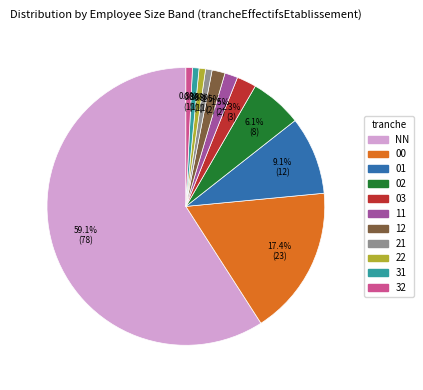

To the nearest percent, what percentage of the pie is 01?

9%